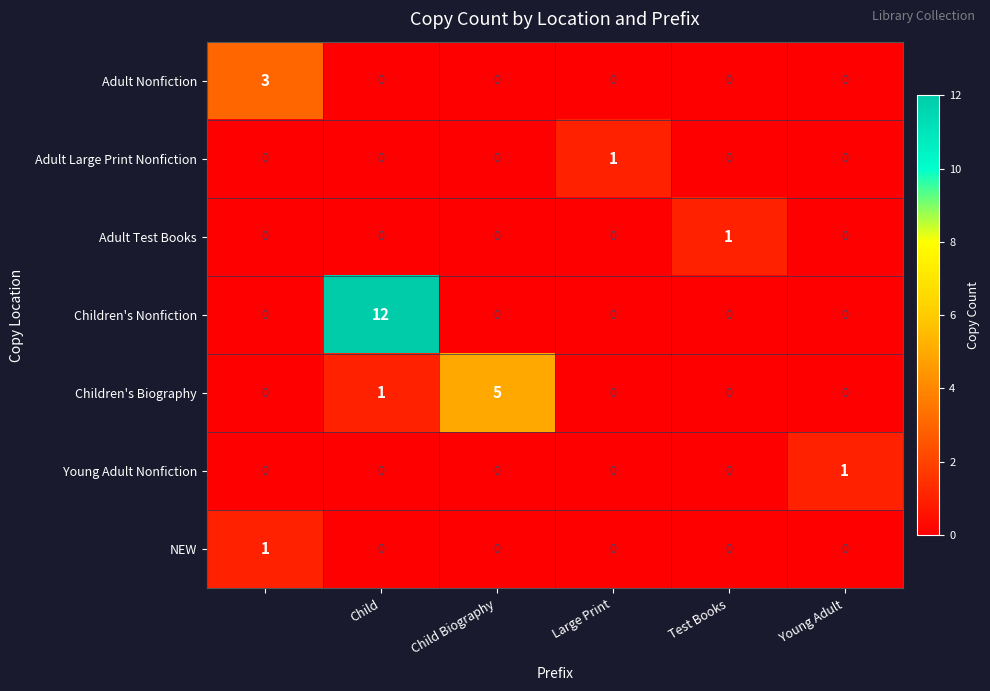

How many categories are shown in the chart?

6